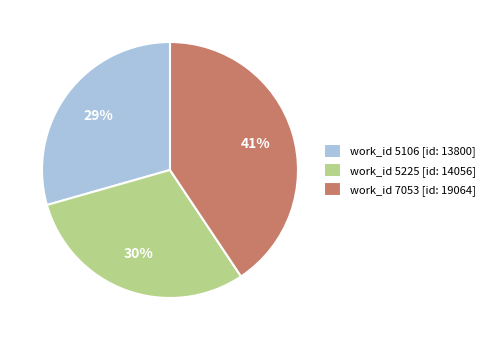

True or false: work_id 5106 [id: 13800] accounts for 16% of the total.

False